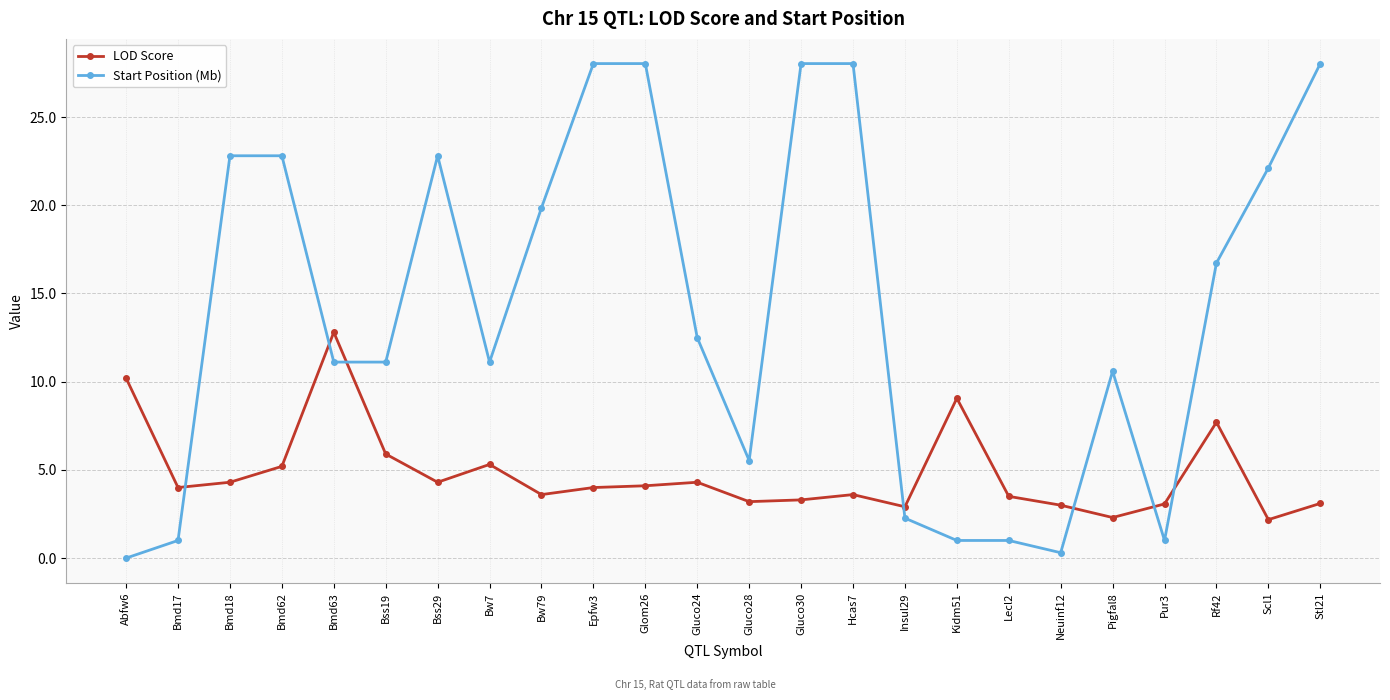

How many times do LOD Score and Start Position (Mb) cross each other?

7